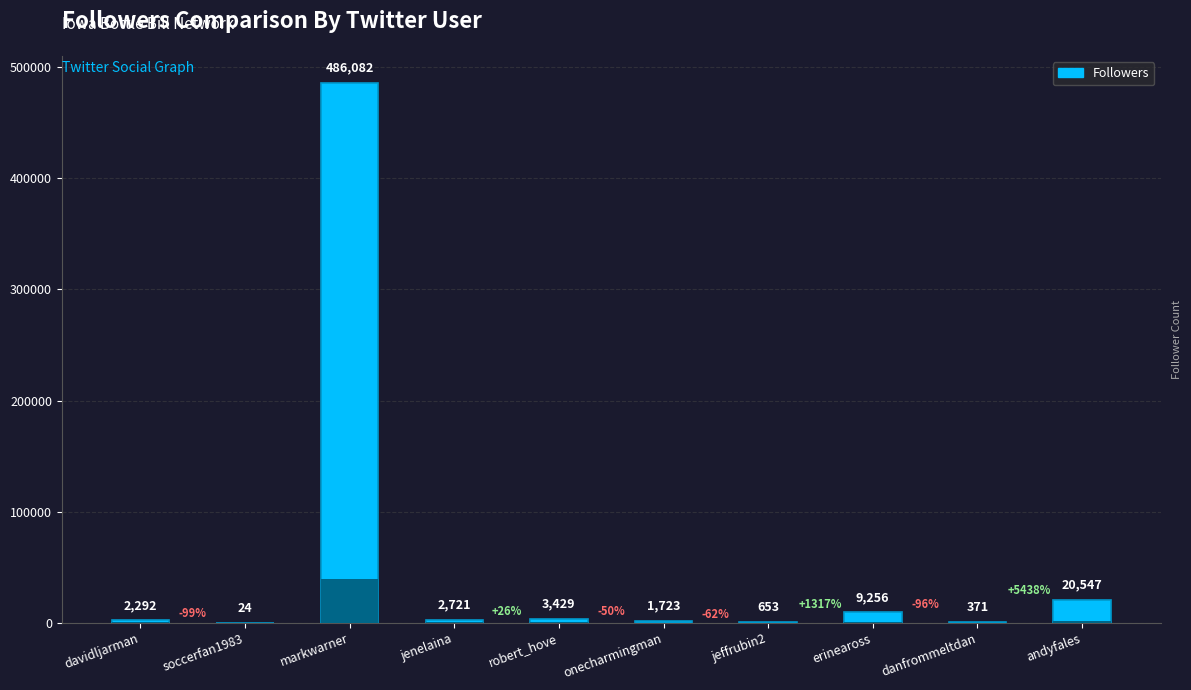

Which category has the lowest value across all series?

soccerfan1983